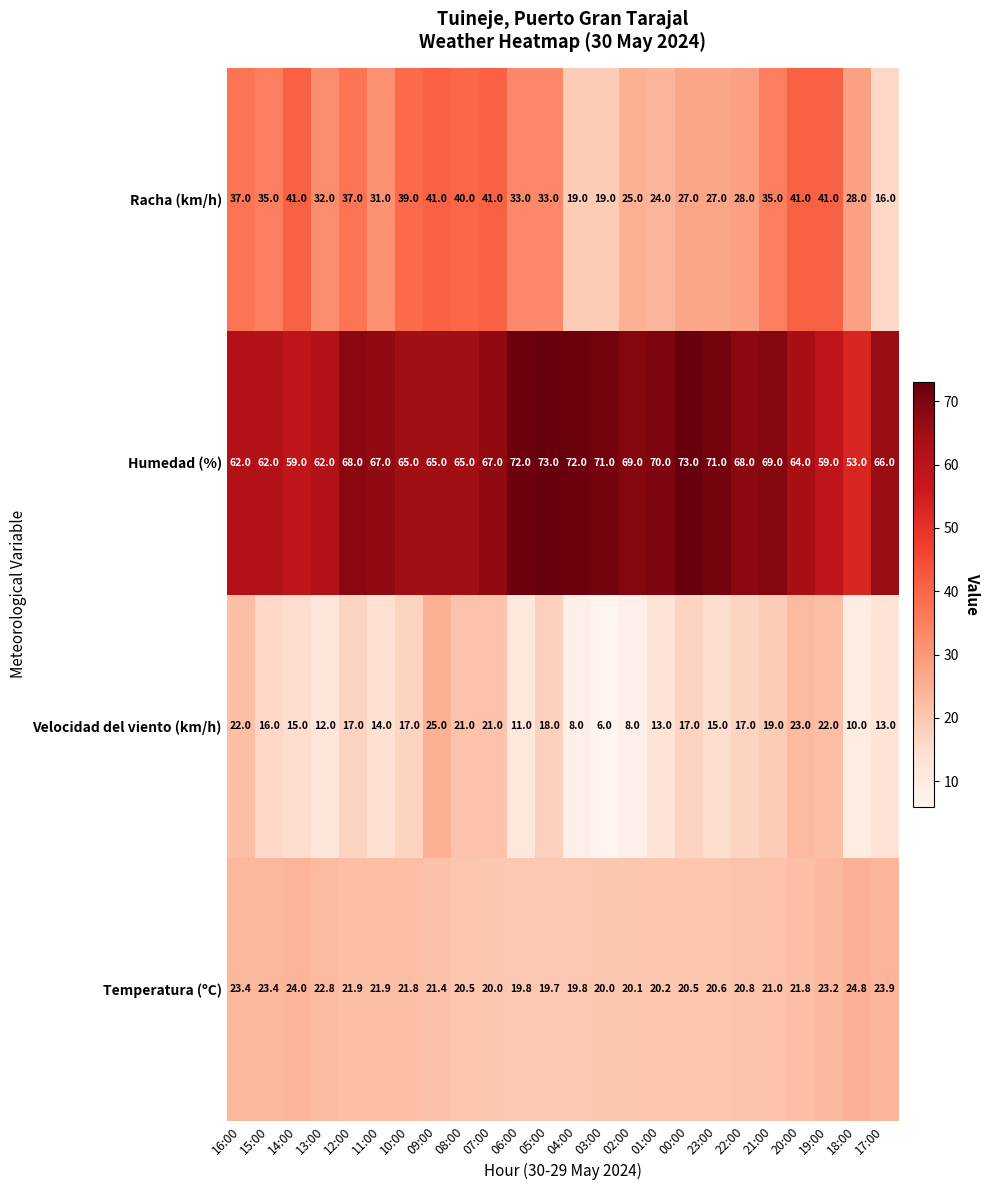

The value of Racha (km/h) at 17:00 is 16.0. True or false?

True